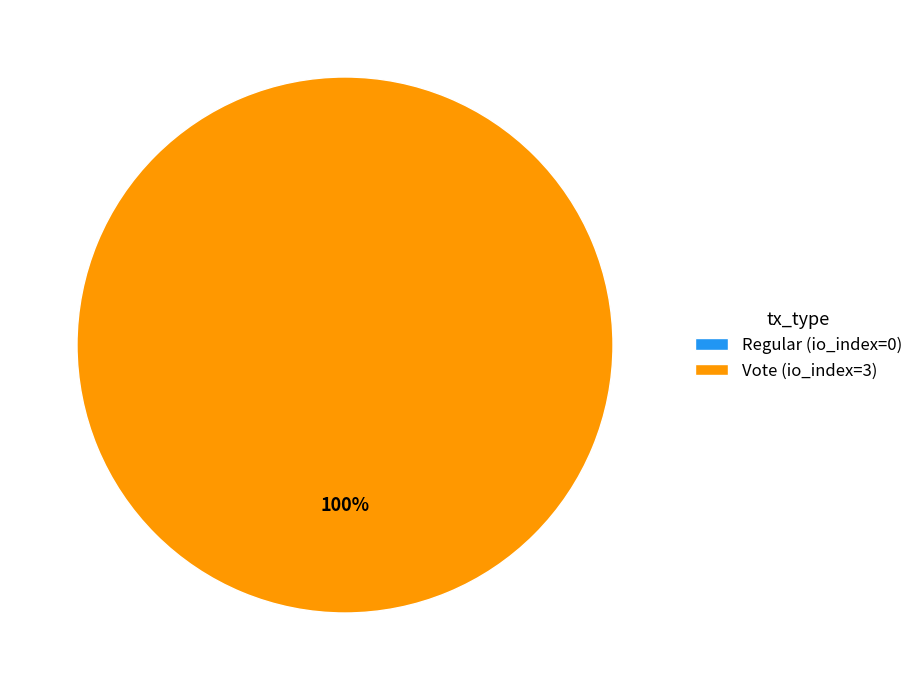

Combined, what portion of the pie is Vote (io_index=3) and Regular (io_index=0)?

100.0%